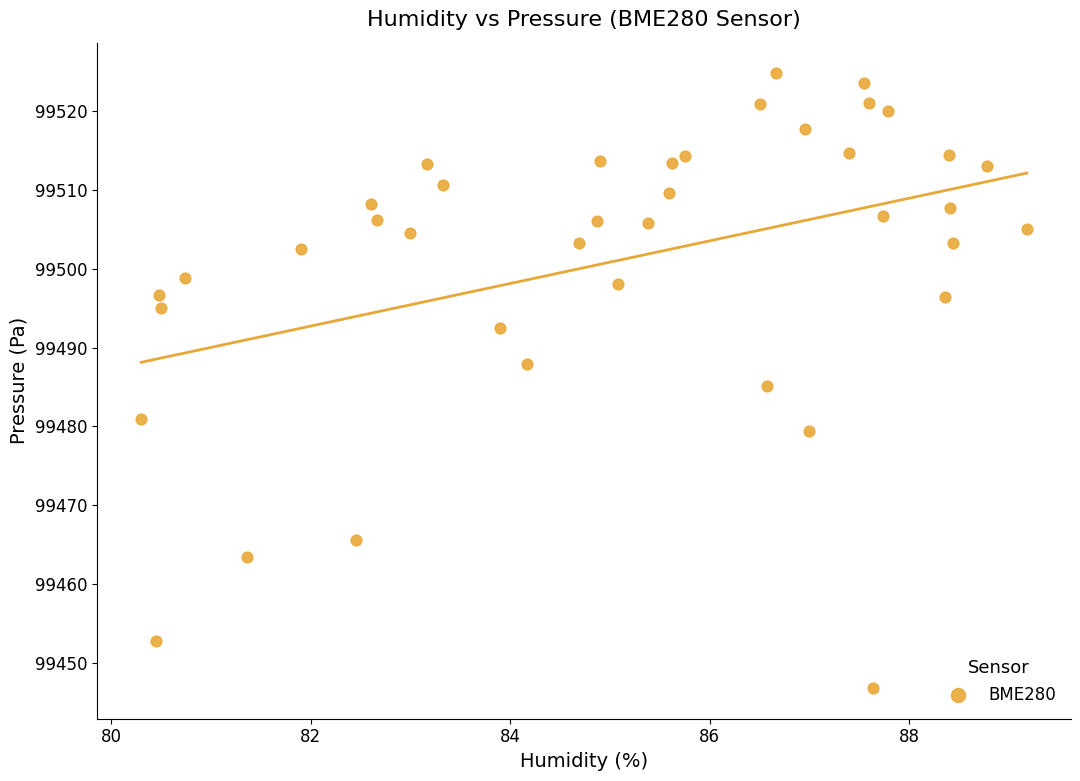

What is the range of Y values (max minus min)?

78.0